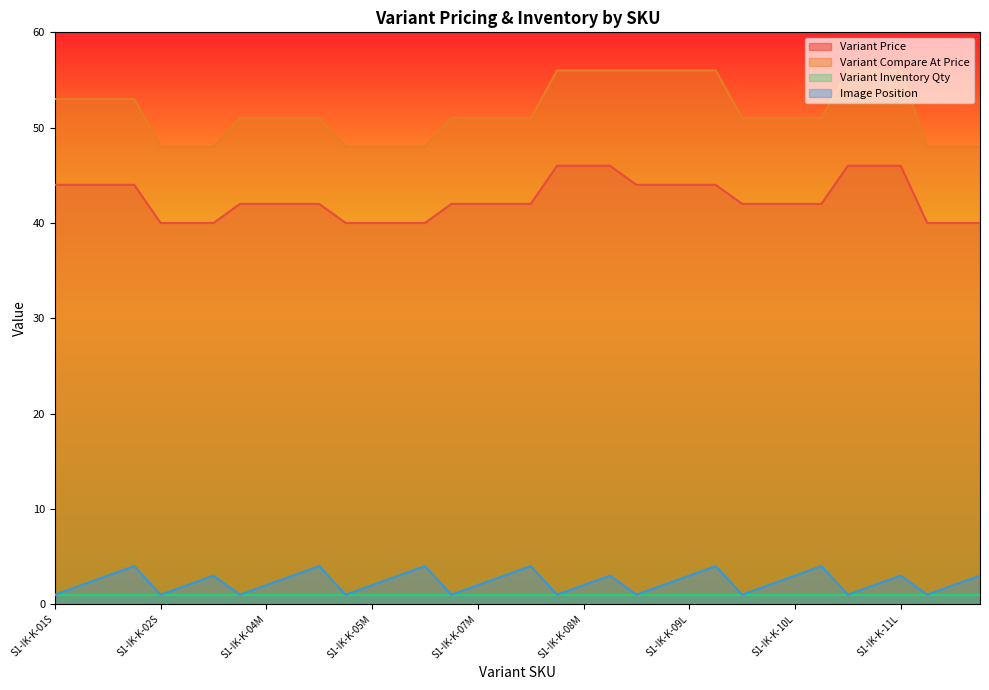

The Variant Compare At Price series shows 27 at S1-IK-K-01XL. True or false?

False